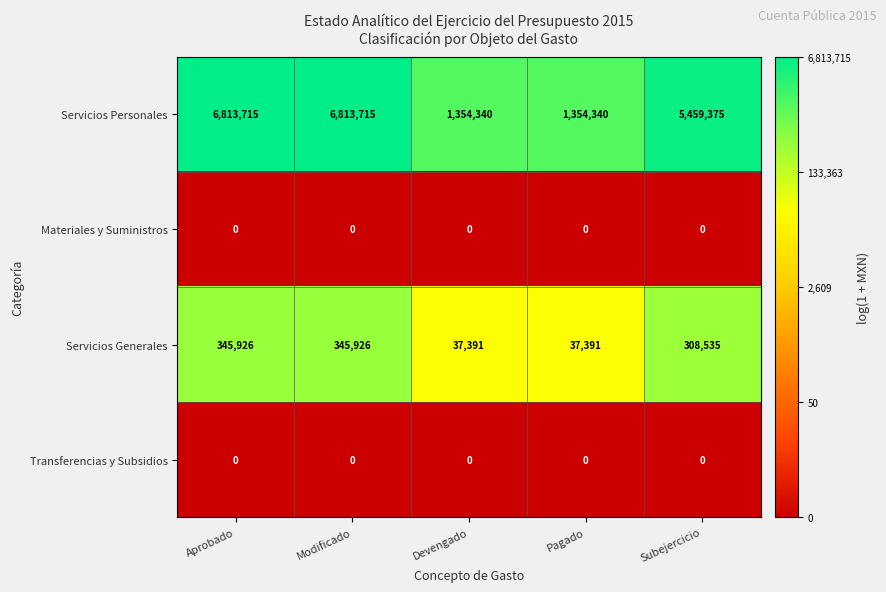

What is the difference between the highest and lowest values at Aprobado?

6813715